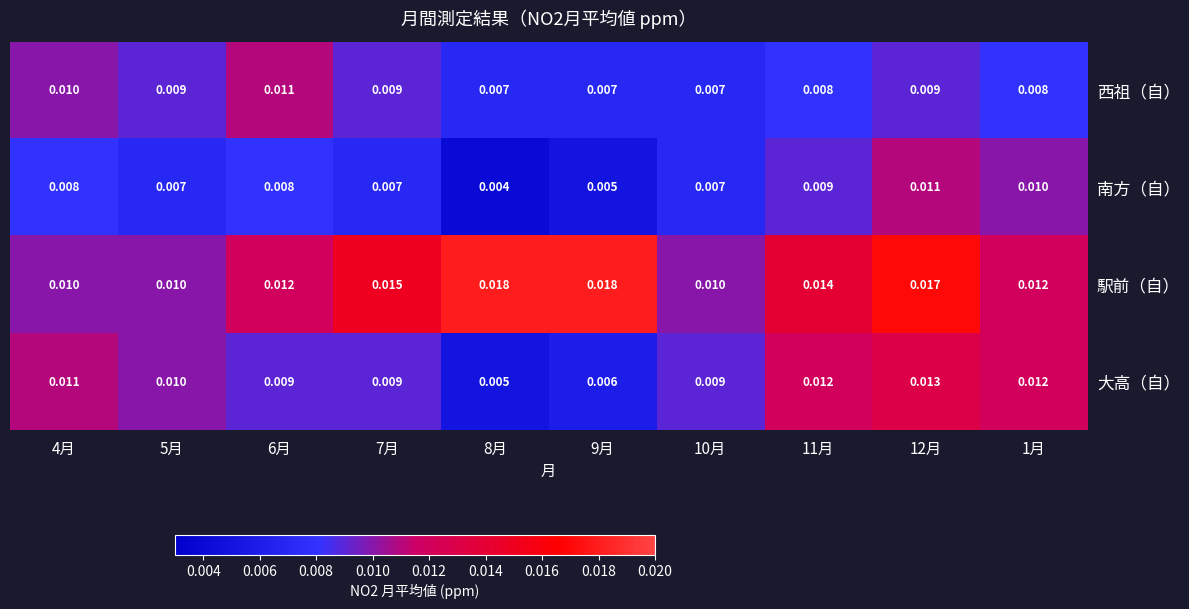

Which series has the largest total across all categories?

駅前（自）